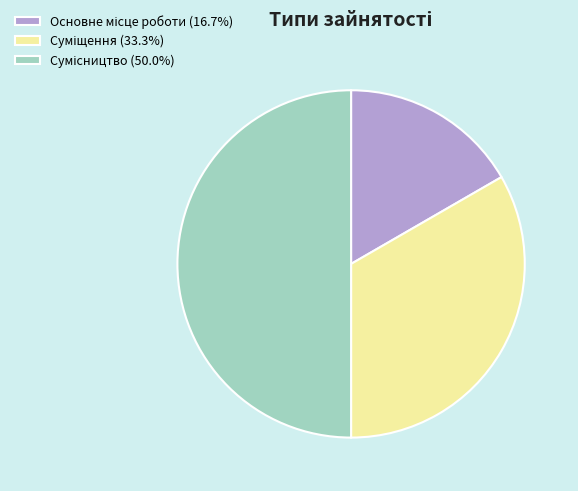

Which category has the smallest portion of the pie?

Основне місце роботи